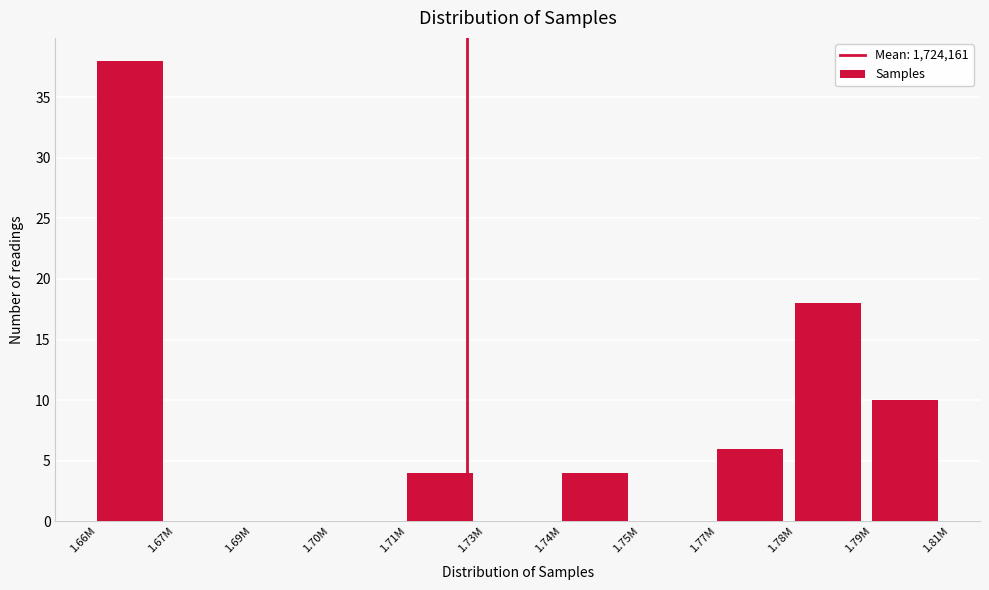

Reading left to right, what are all the values shown in this chart?

1.66M=38	1.67M=0	1.69M=0	1.70M=0	1.71M=4	1.73M=0	1.74M=4	1.75M=0	1.77M=6	1.78M=18	1.79M=10